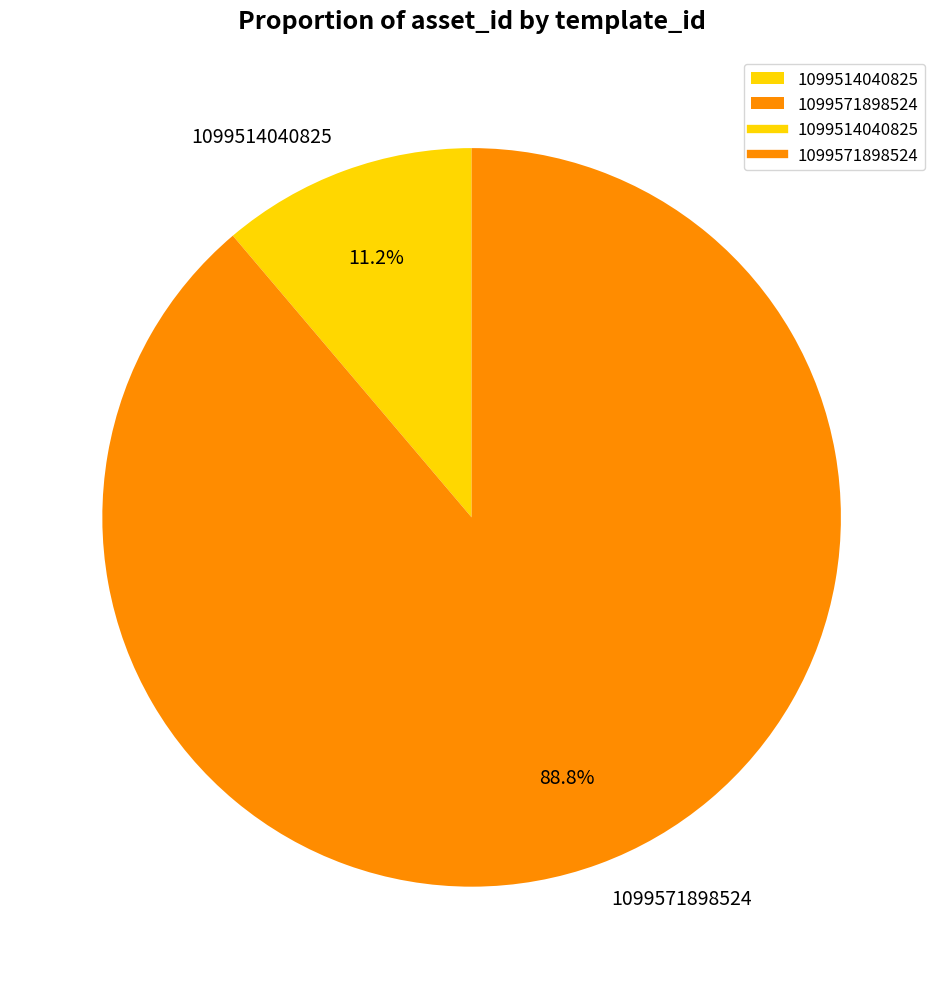

Count the number of slices in the pie.

2